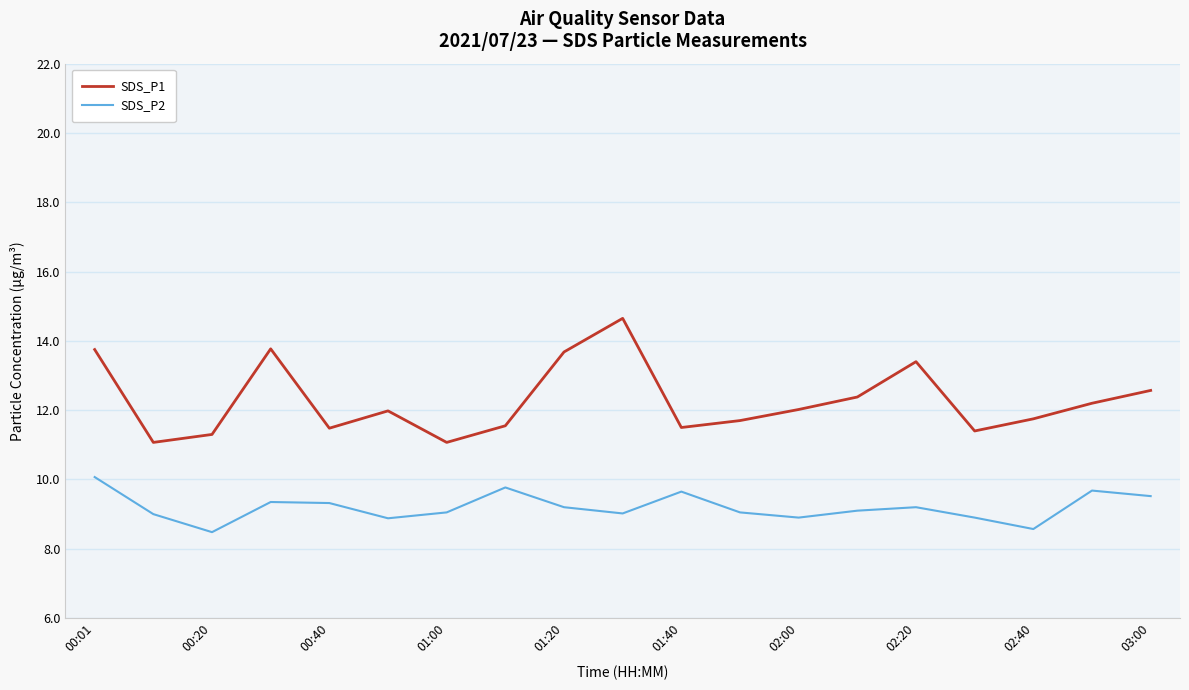

Rank the series by their average value, from highest to lowest.

SDS_P1, SDS_P2